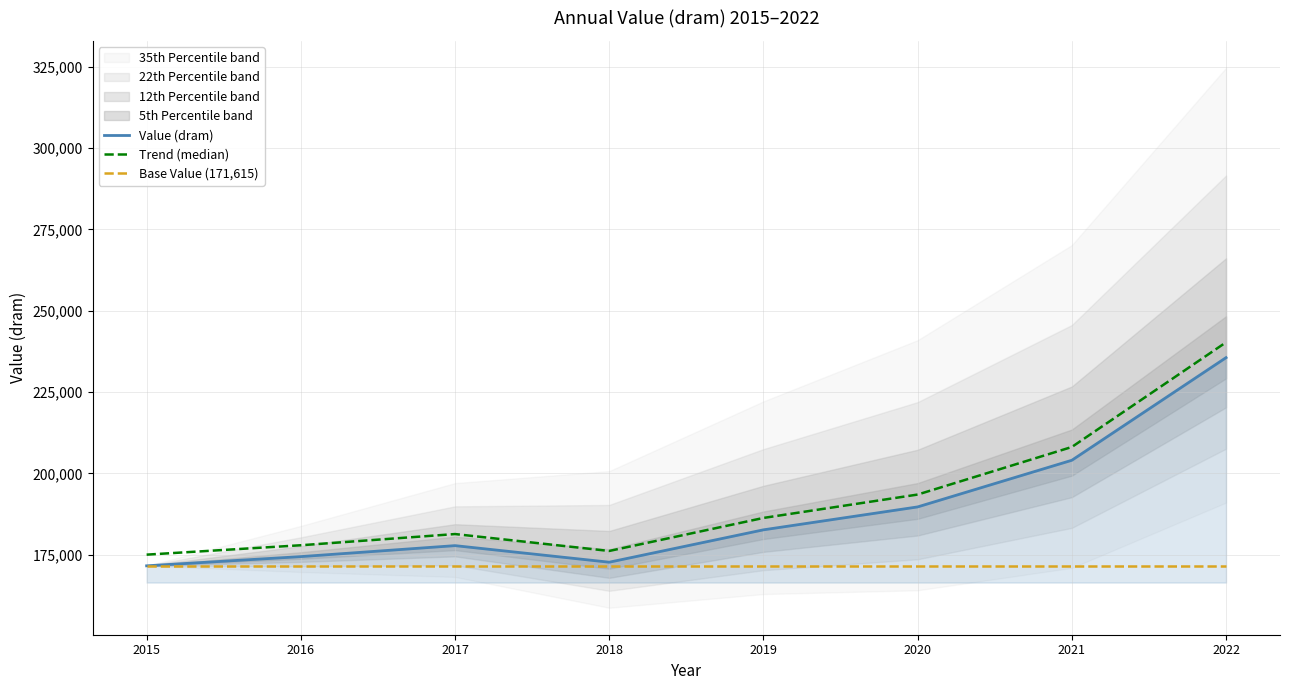

At which label does Value (dram) reach its minimum?

2015